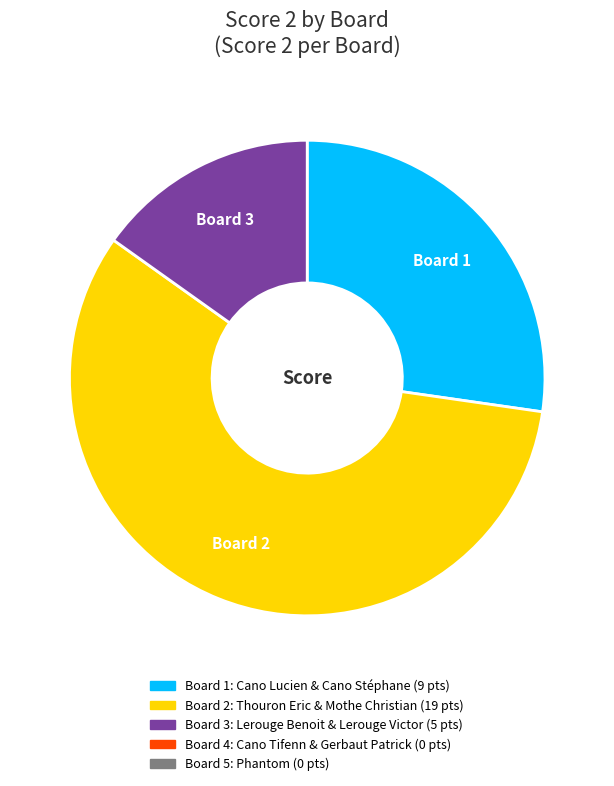

Is there any slice that represents more than half of the pie?

Yes